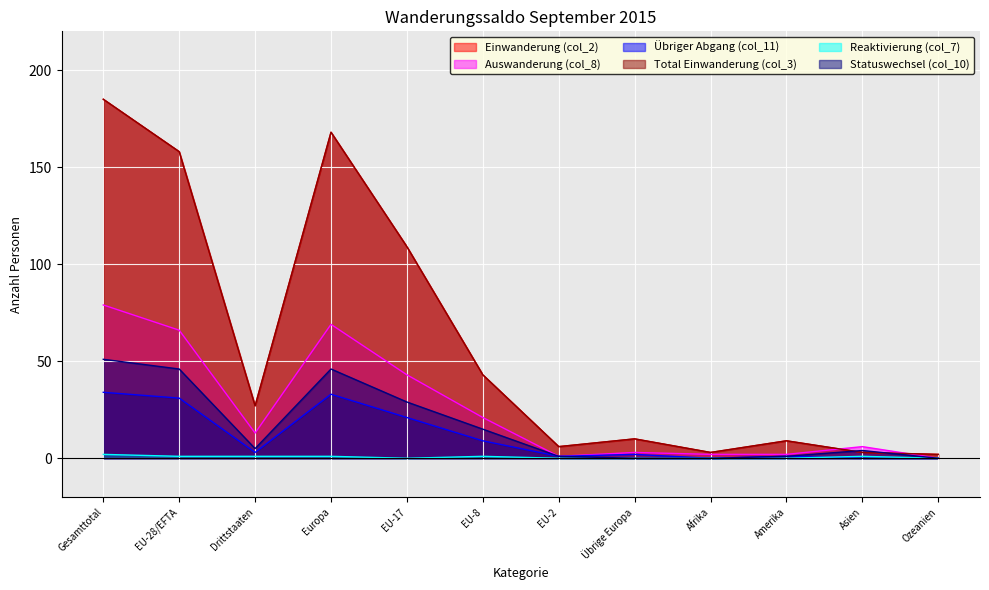

List the labels in order of Einwanderung (col_2) value, smallest first.

Ozeanien, Afrika, Asien, EU-2, Amerika, Übrige Europa, Drittstaaten, EU-8, EU-17, EU-28/EFTA, Europa, Gesamttotal